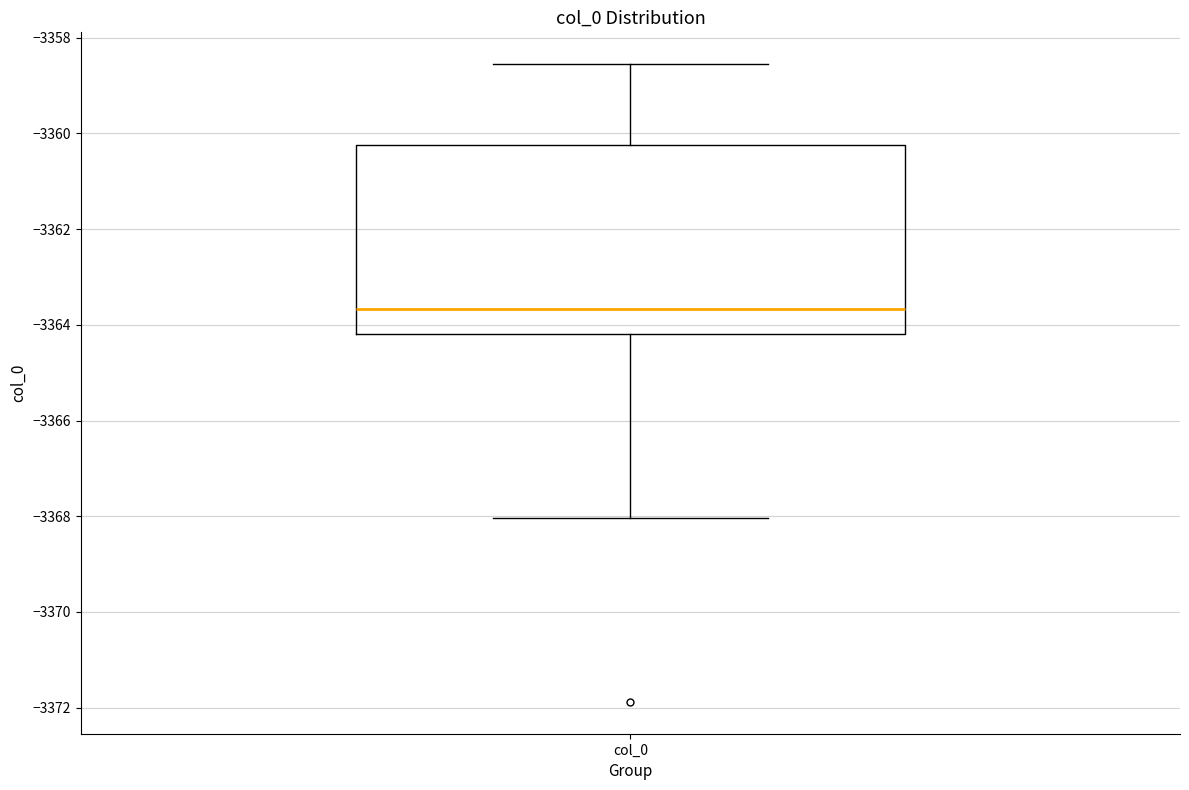

Transcribe this box plot: give where the median line is, the range the box spans, and where the two whiskers end, as read against the y-axis. The values are not printed on the chart, so give them approximately, as read against the axis.

median -3363.6, box -3364.2 to -3360.2, whiskers -3368.0 to -3358.6